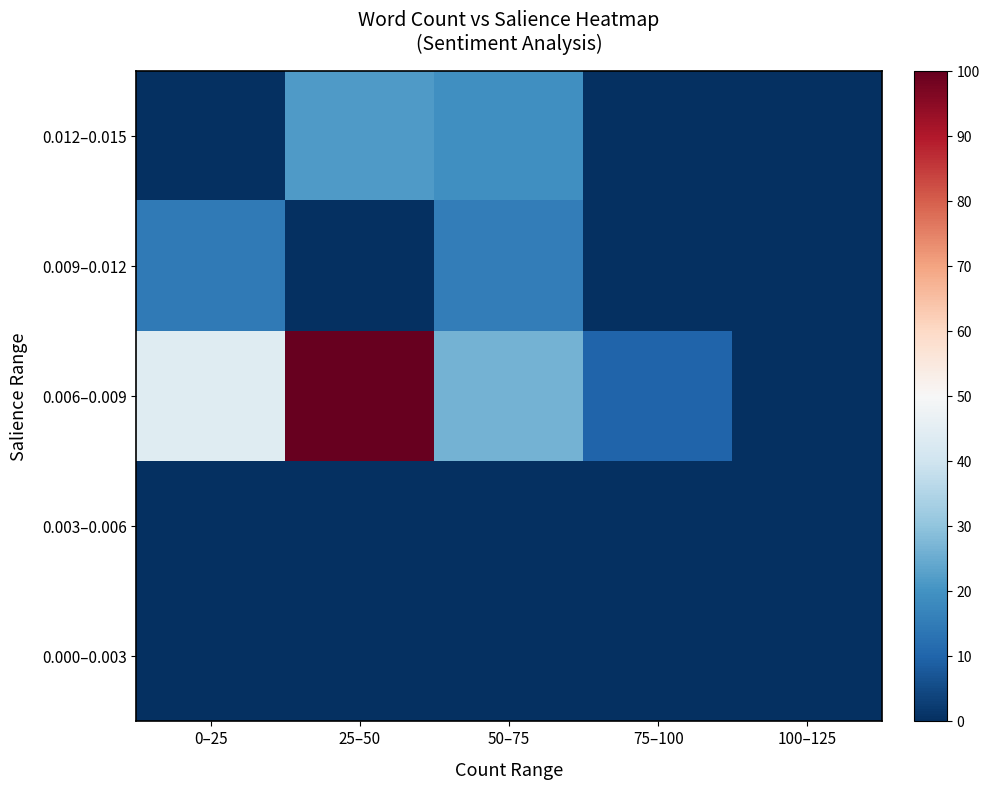

At how many categories does at least one series exceed 67?

1